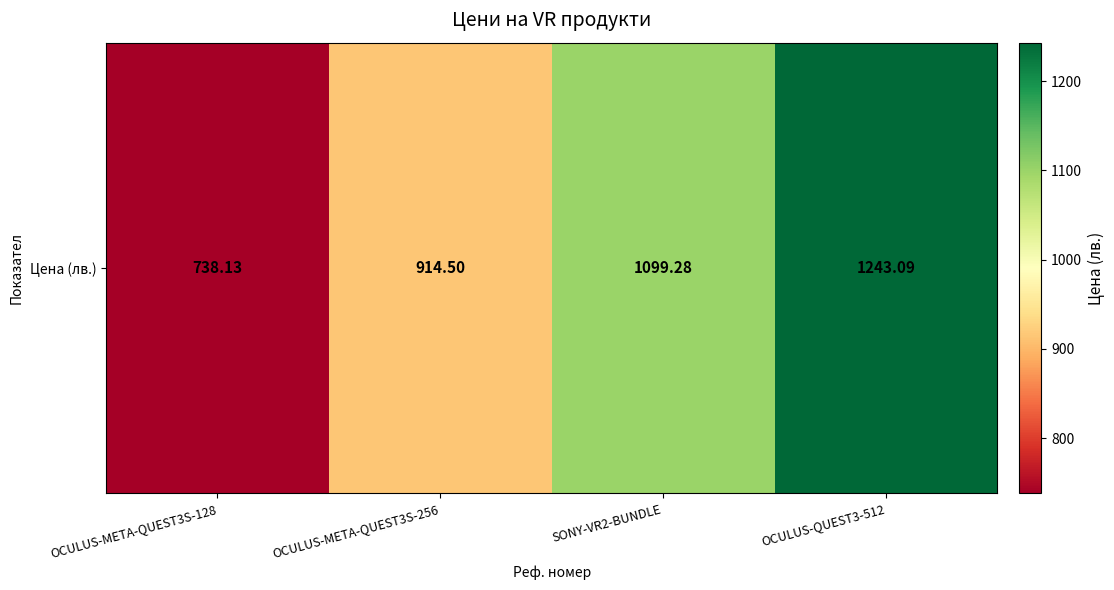

Reading left to right, list all the values displayed in this chart.

OCULUS-META-QUEST3S-128=738.1	OCULUS-META-QUEST3S-256=914.5	SONY-VR2-BUNDLE=1099.3	OCULUS-QUEST3-512=1243.1